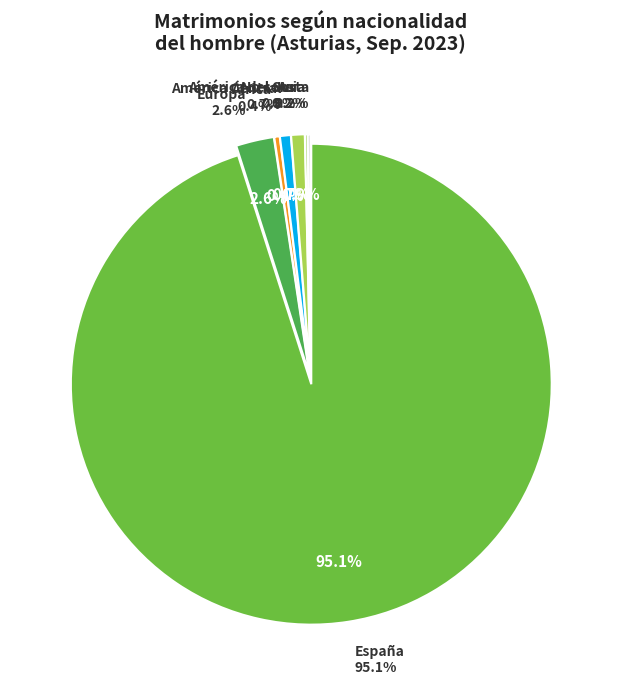

The Europa slice represents 1% of the pie. True or false?

False